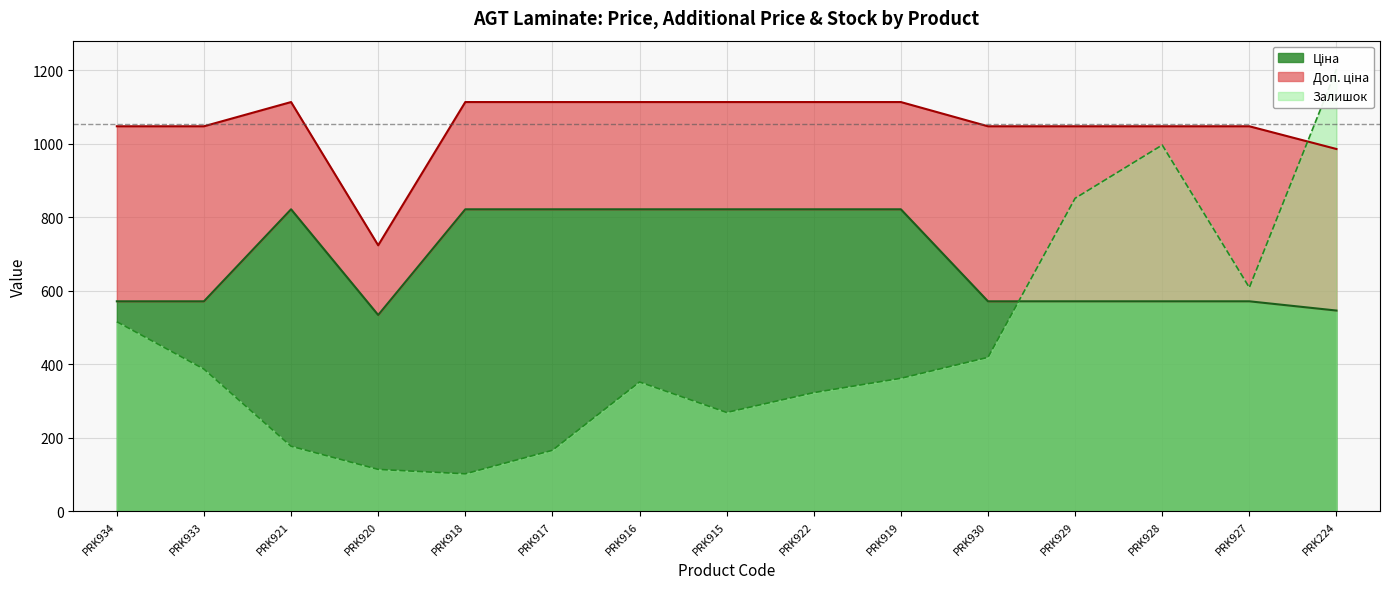

True or false: Доп. ціна and Залишок cross at least once.

True